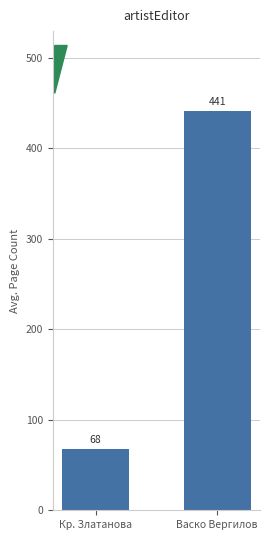

At which label is the value closest to 254?

Кр. Златанова